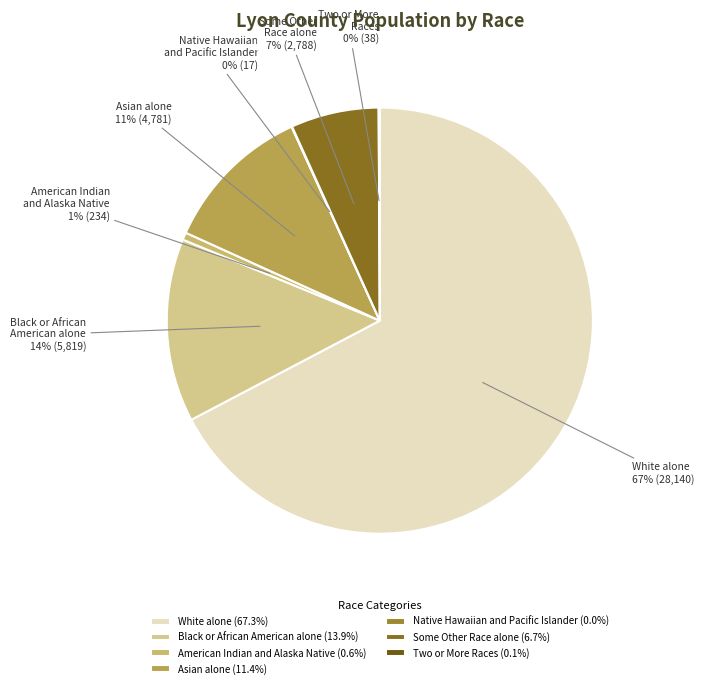

To the nearest percent, what percentage of the pie is White alone?

67%